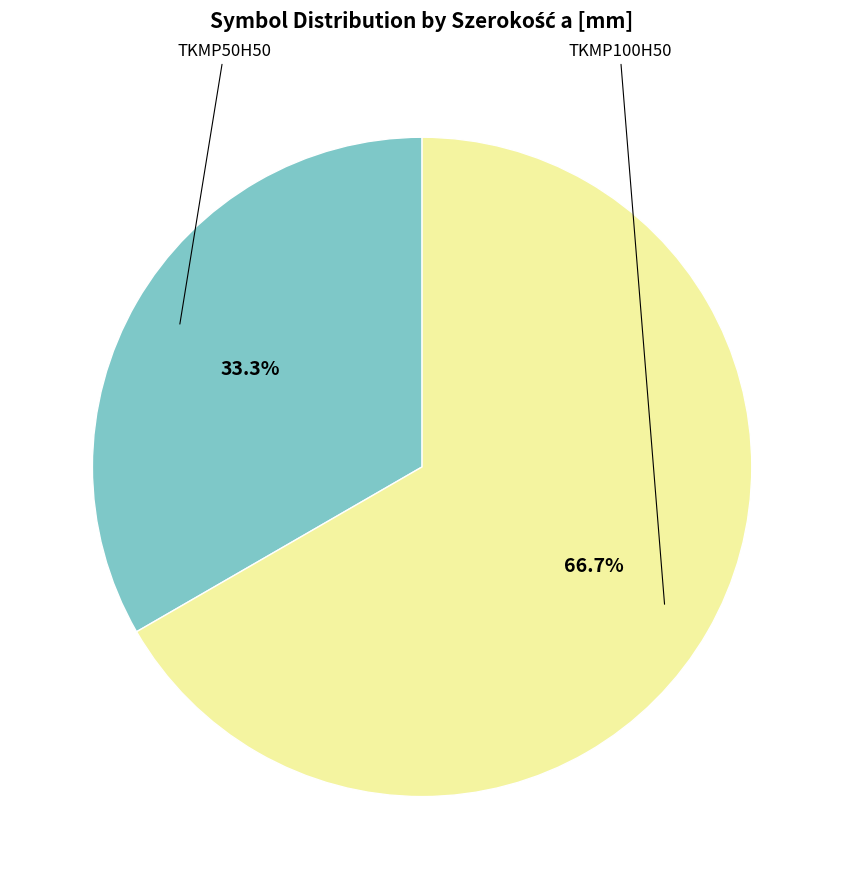

To the nearest percent, what is the difference between the TKMP100H50 and TKMP50H50 slice percentages?

33%